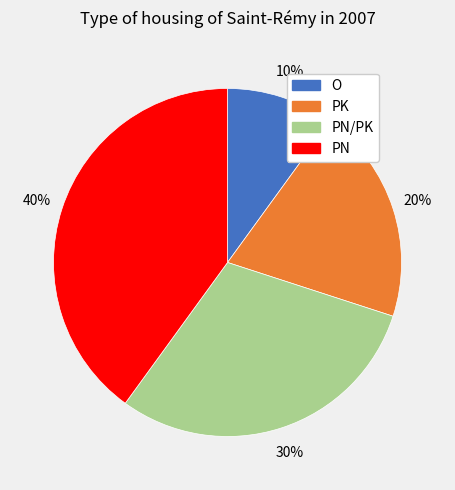

To the nearest percent, what is the difference between the largest and smallest slice percentages?

30%